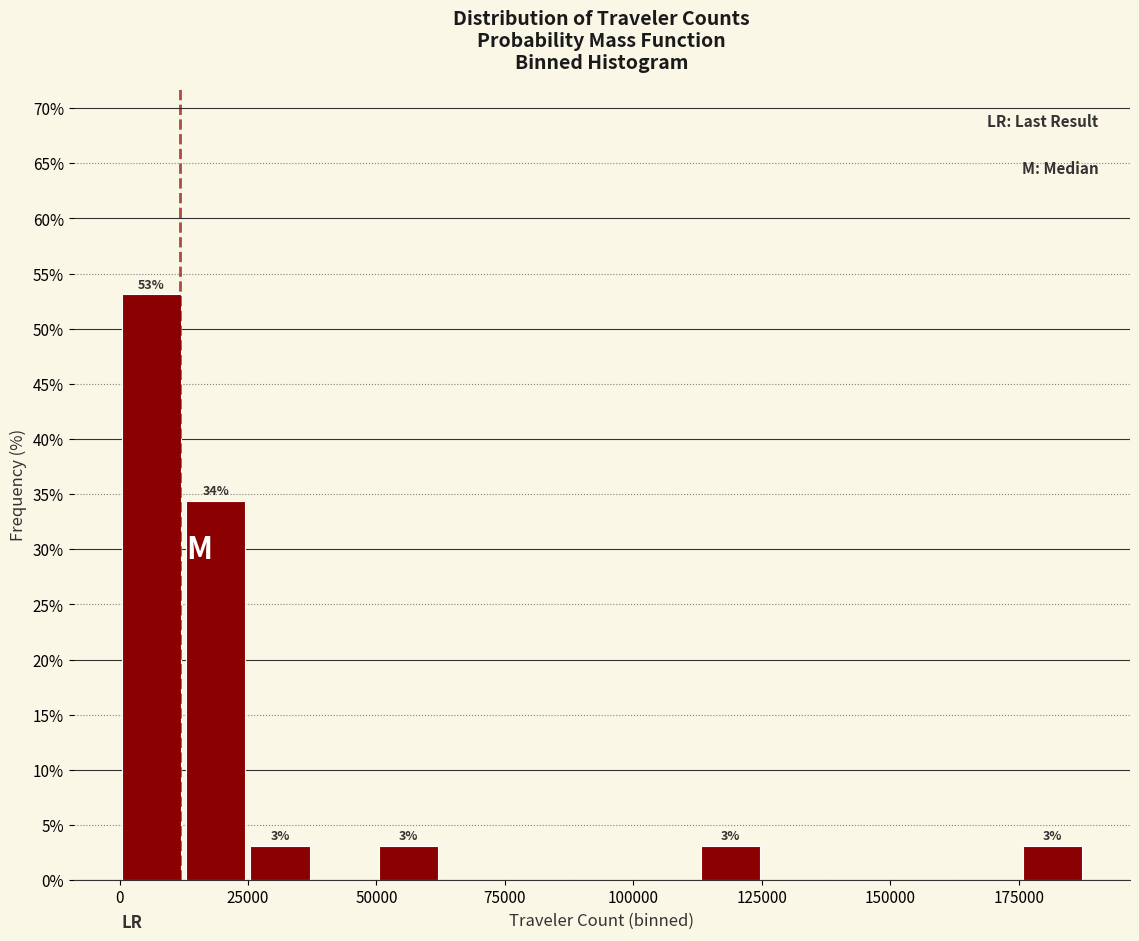

Read against the x-axis, roughly where is the centre of the tallest bar?

5000